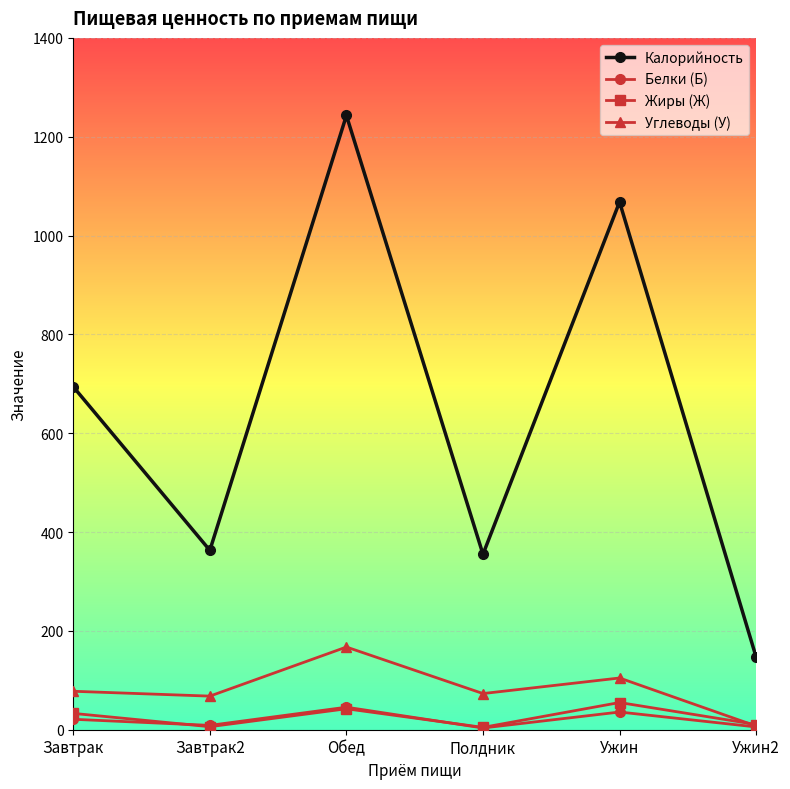

Is it true that Калорийность equals 1601.1 at Ужин?

False